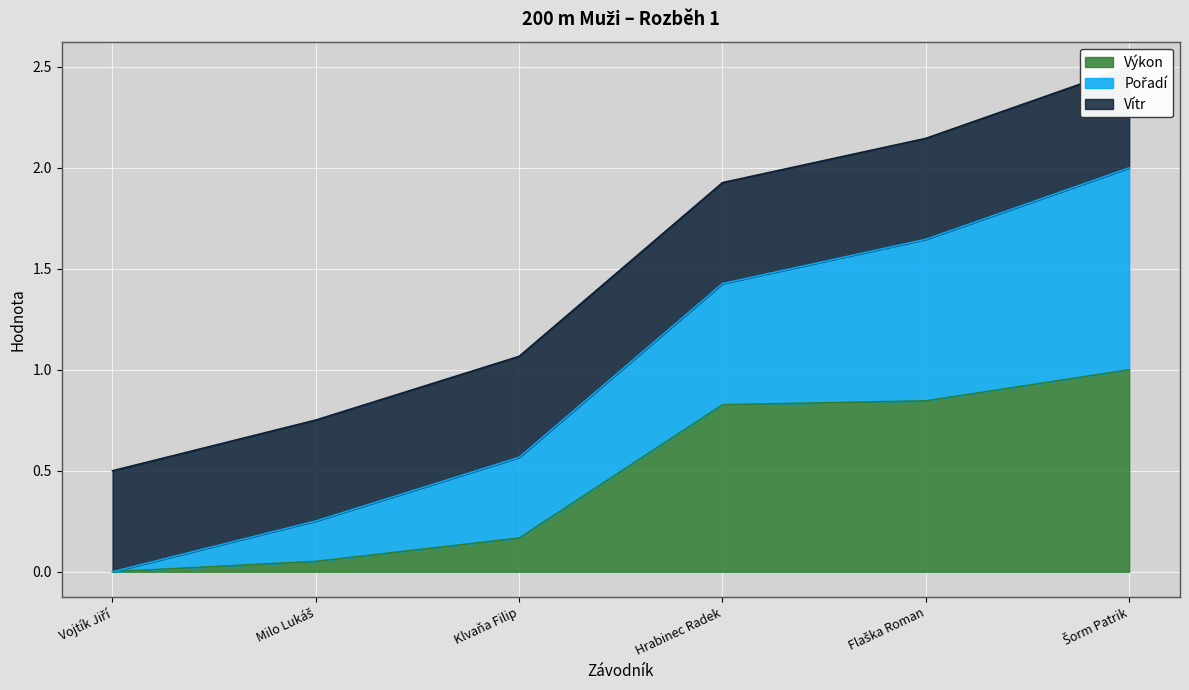

The value of Pořadí at Klvaňa Filip is 0.6. True or false?

True